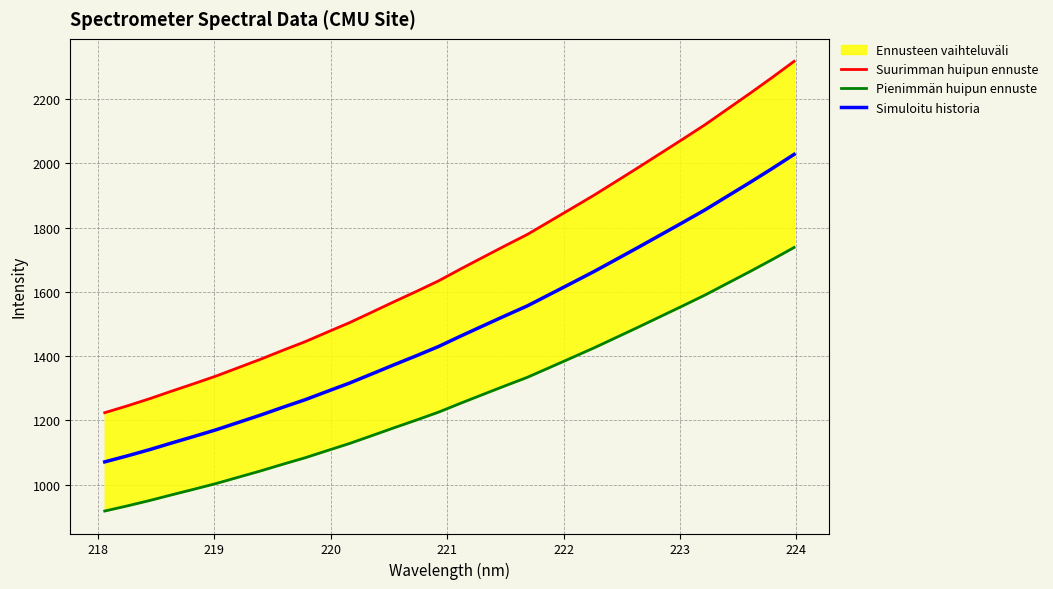

True or false: Pienimmän huipun ennuste and Simuloitu historia cross at least once.

False